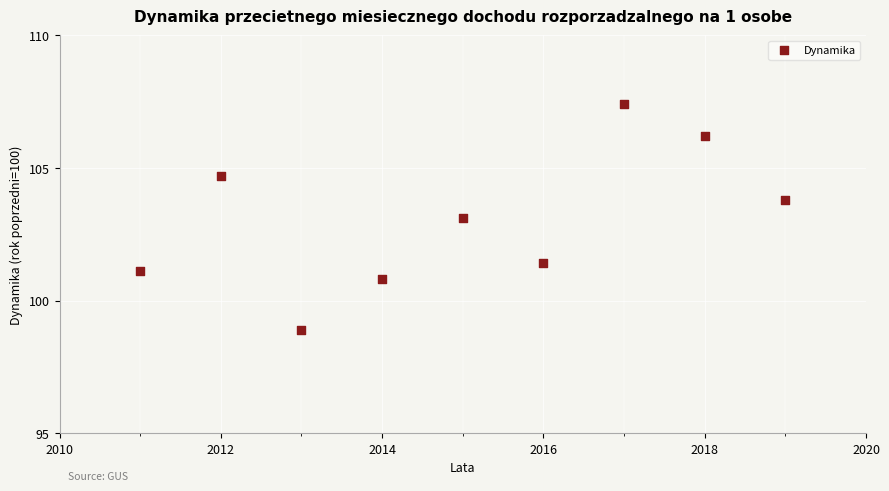

What is the average X value?

2015.0